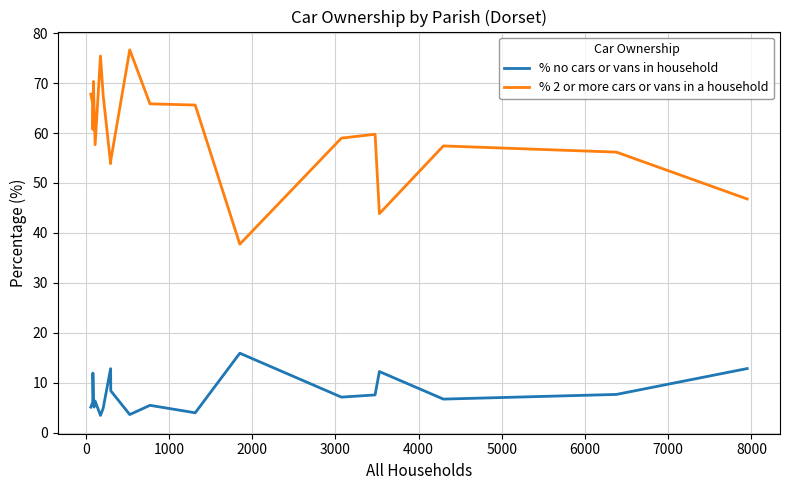

Rank the series by their maximum value, from lowest to highest.

% no cars or vans in household, % 2 or more cars or vans in a household